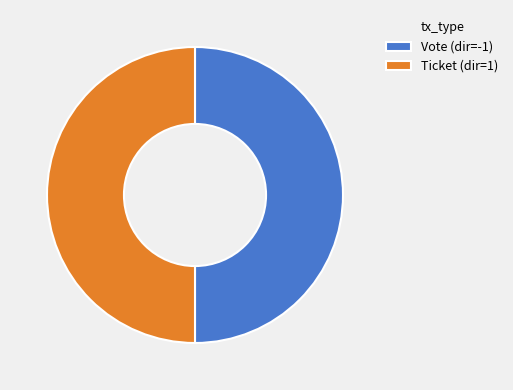

Is it true that Ticket (dir=1) is 50% of the pie?

True